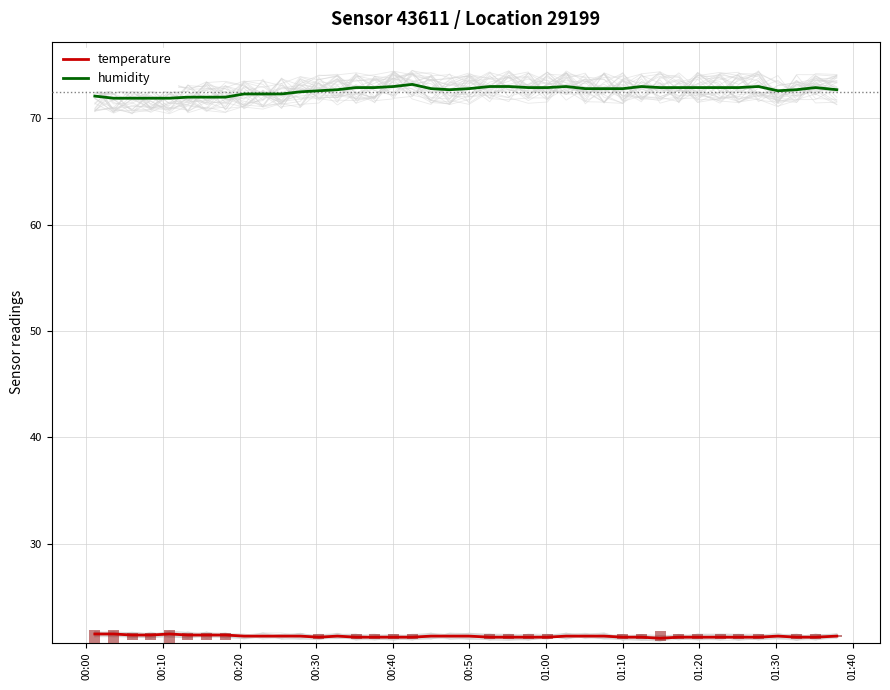

The value of humidity at 01:20 is 21.3. True or false?

False